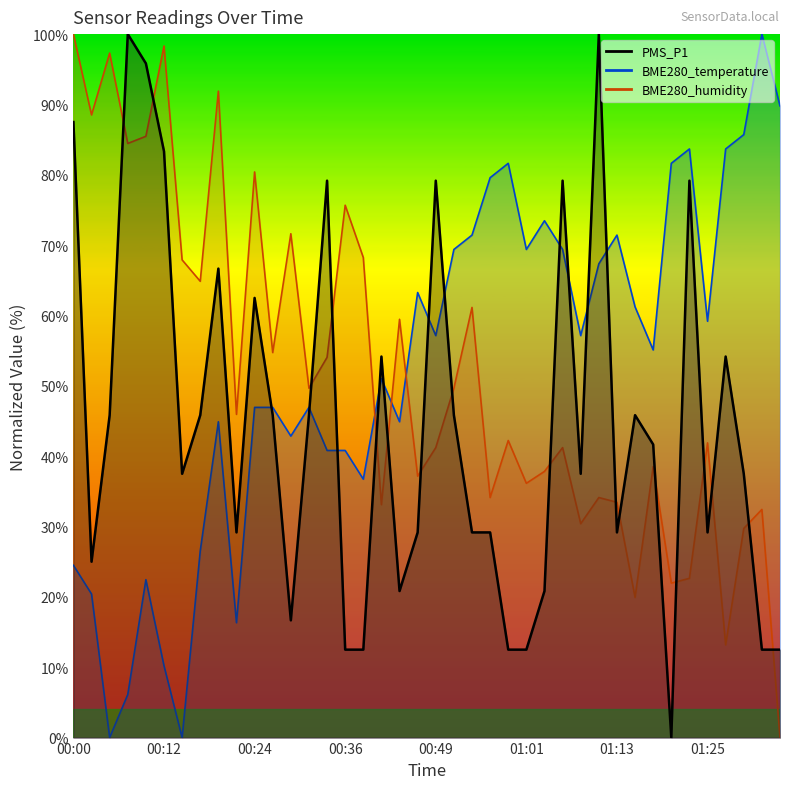

How many categories are shown in the chart?

40